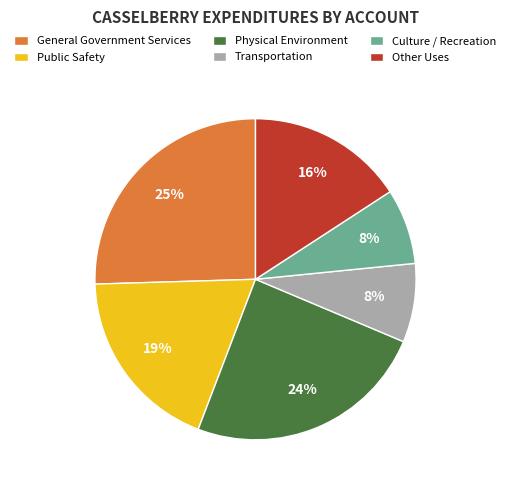

Does Public Safety account for over 50% of the chart?

No